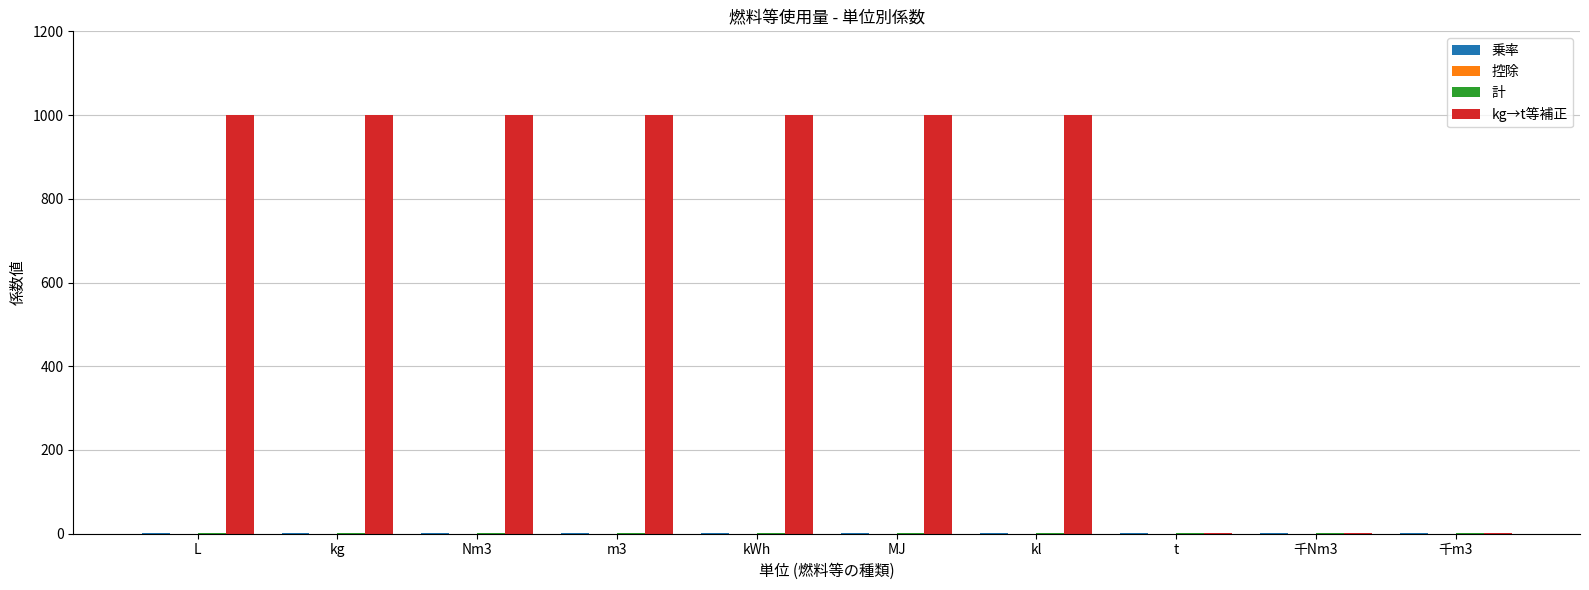

Between m3 and 千Nm3, which series saw the biggest shift?

kg→t等補正